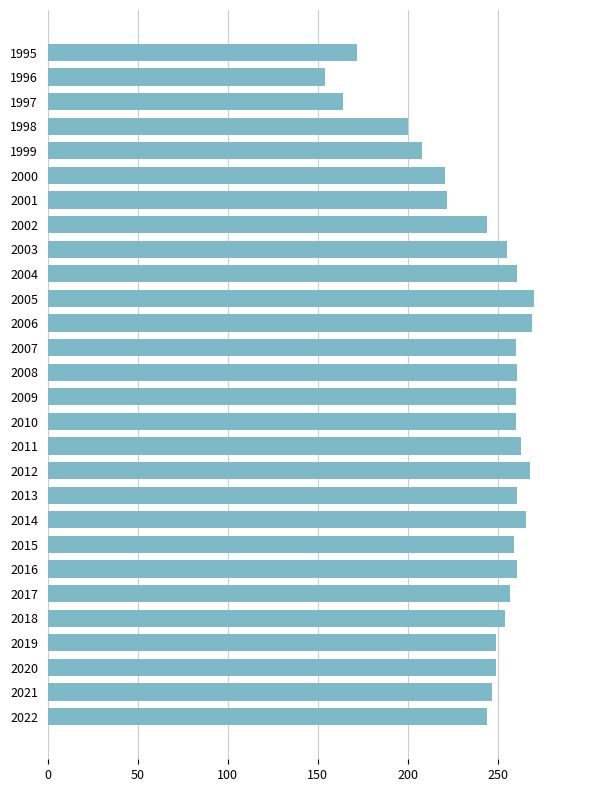

At which category does the chart reach its minimum across all series?

1996